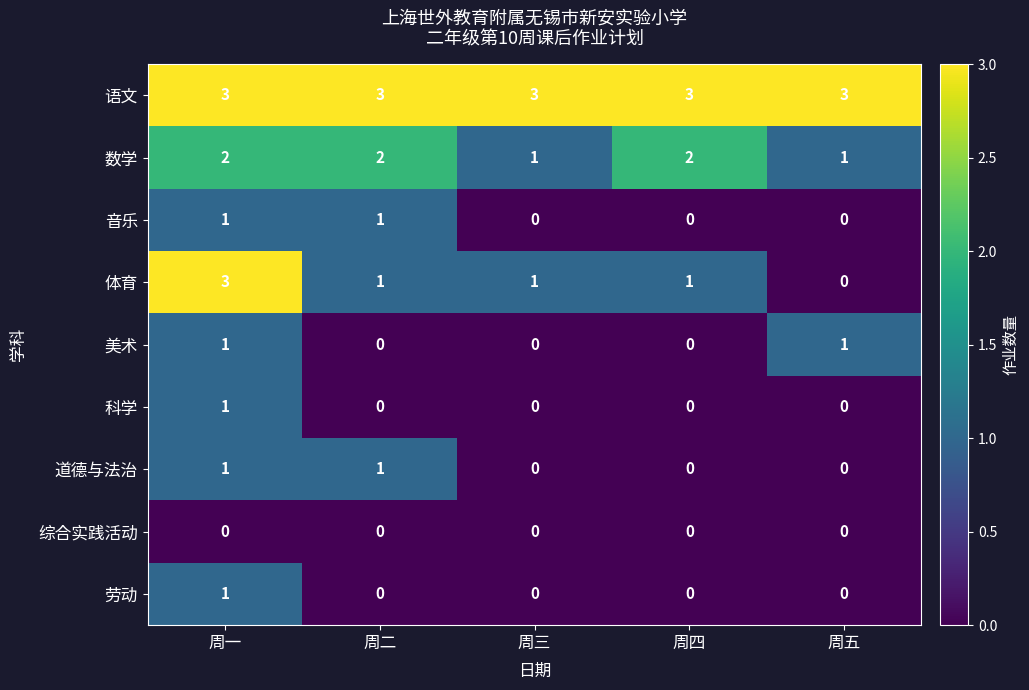

What is the lowest value of the 语文 series?

3